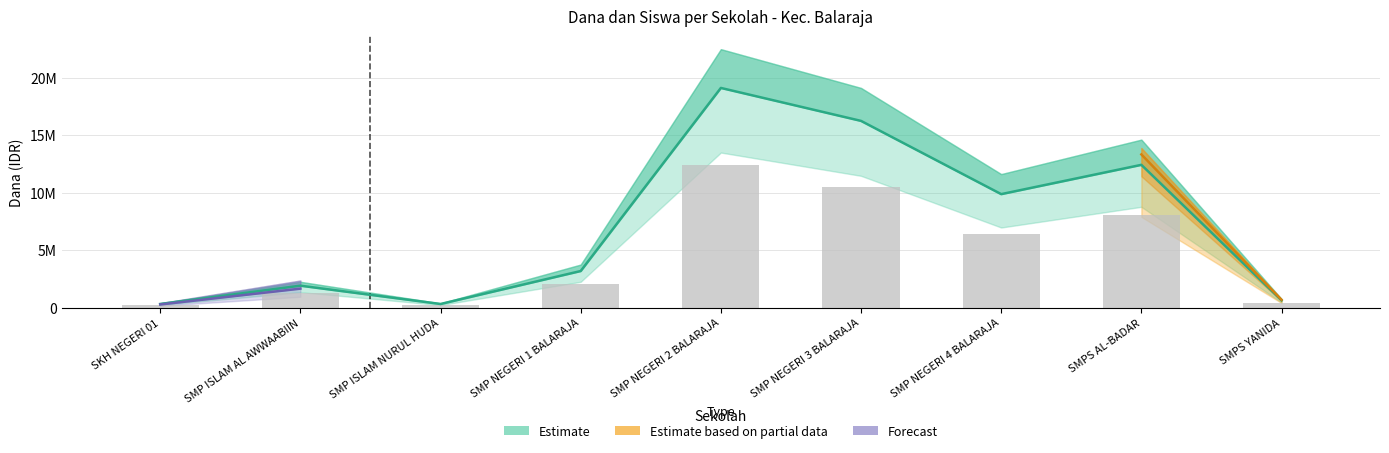

What is the difference between the maximum and minimum values in the Dana Pemberian series?

18806250.0